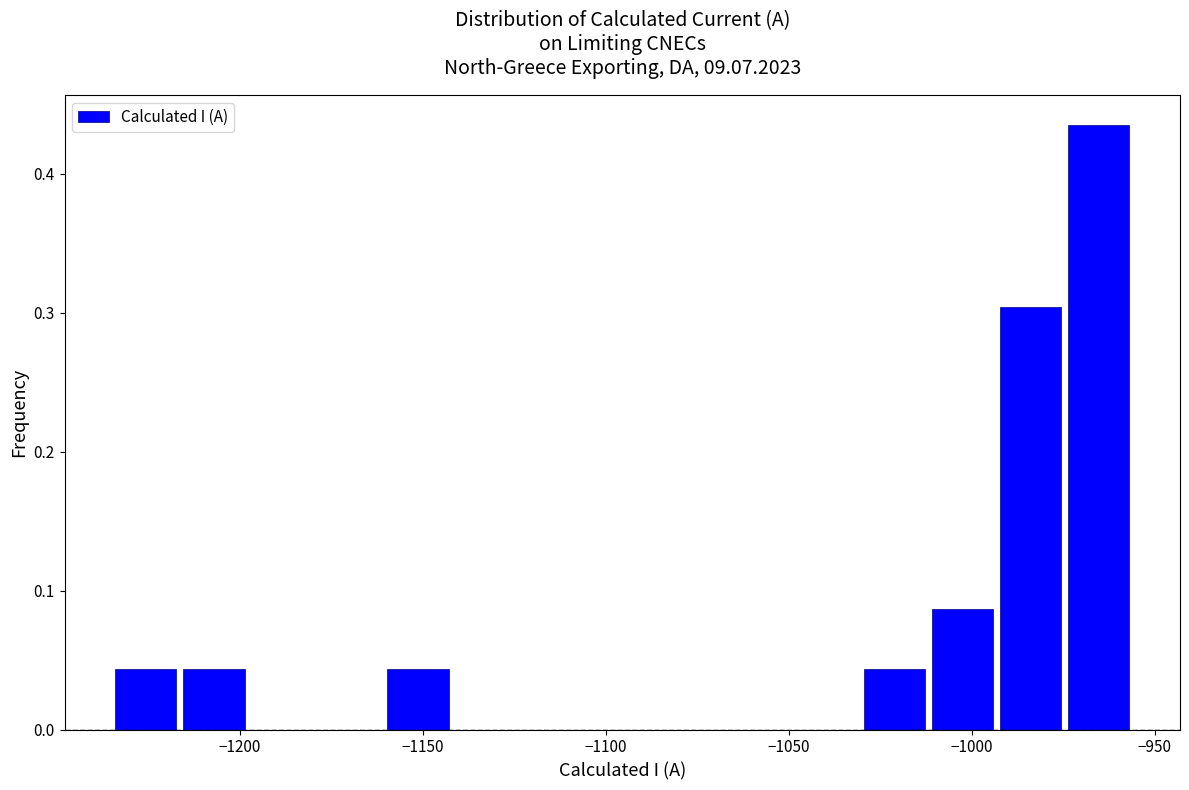

Read against the x-axis, roughly where is the centre of the tallest bar?

-965